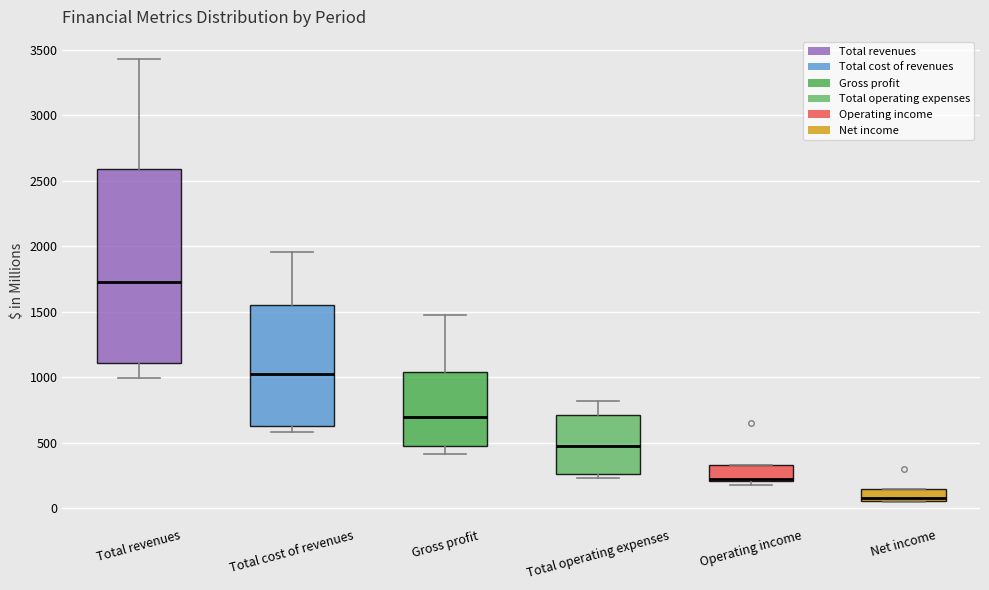

Reading left to right, read every box against the y-axis: the position of its median line, the range the box covers, and the ends of its whiskers. The values are not printed on the chart, so give them approximately, as read against the axis.

Total revenues: median 1750, box 1100 to 2600, whiskers 1000 to 3450
Total cost of revenues: median 1050, box 650 to 1550, whiskers 600 to 1950
Gross profit: median 700, box 500 to 1050, whiskers 400 to 1500
Total operating expenses: median 500, box 250 to 700, whiskers 250 (just below the box's lower edge) to 800
Operating income: median 200 (drawn on the box's lower edge), box 200 to 350, whiskers 200 (just below the box's lower edge) to 350
Net income: median 100, box 50 to 150, whiskers 50 to 150